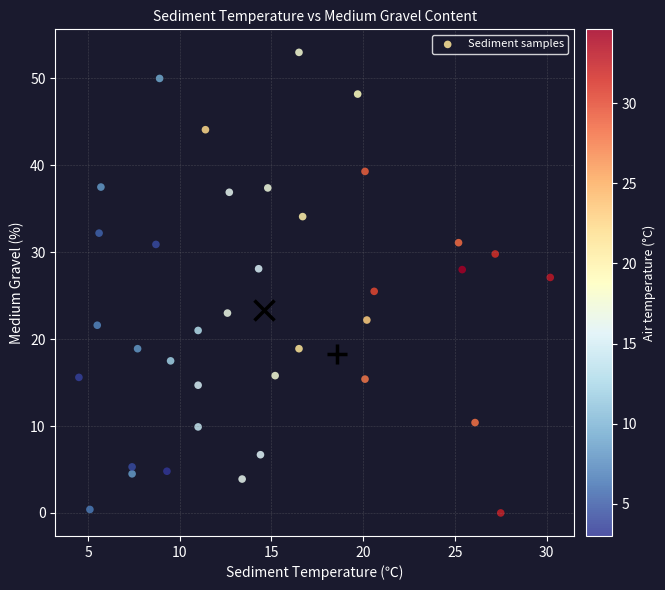

What is the range of Y values (max minus min)?

53.0